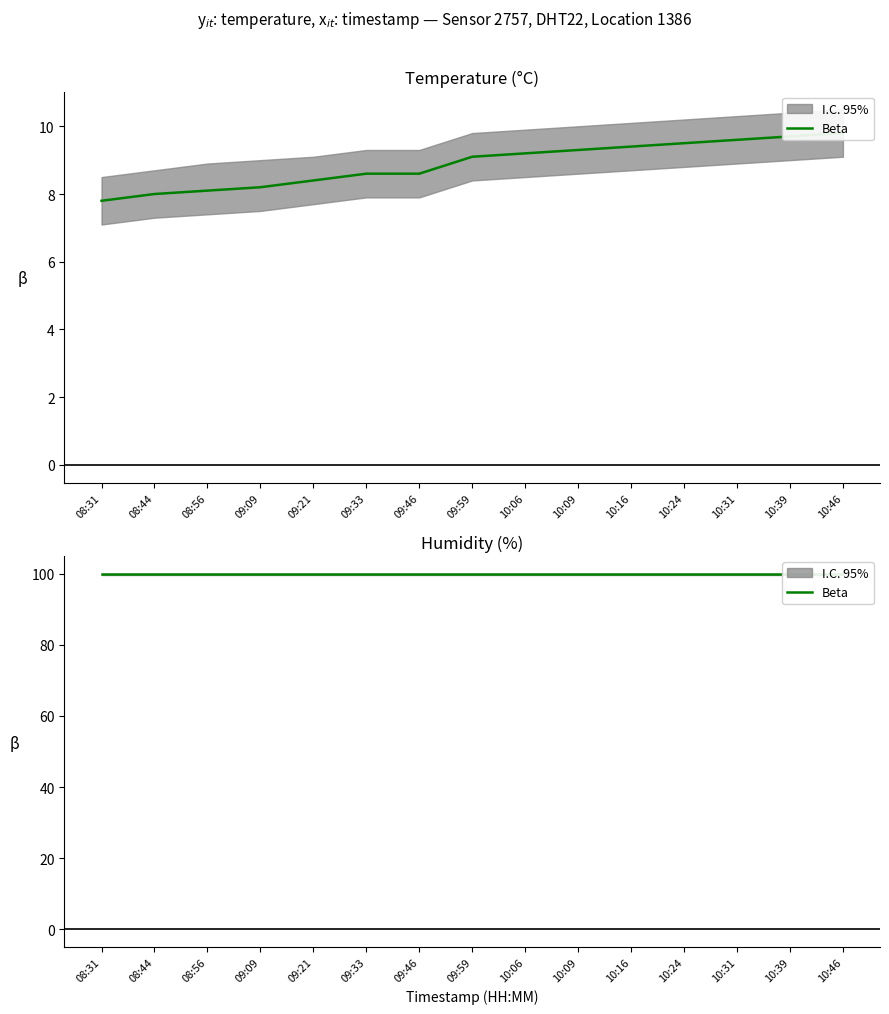

List the labels in order of value, largest first.

10:46, 10:39, 10:31, 10:24, 10:16, 10:09, 10:06, 09:59, 09:33, 09:46, 09:21, 09:09, 08:56, 08:44, 08:31